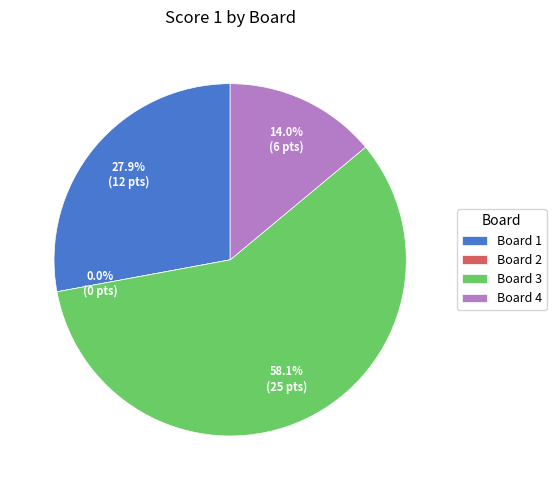

Which slice is the largest?

3